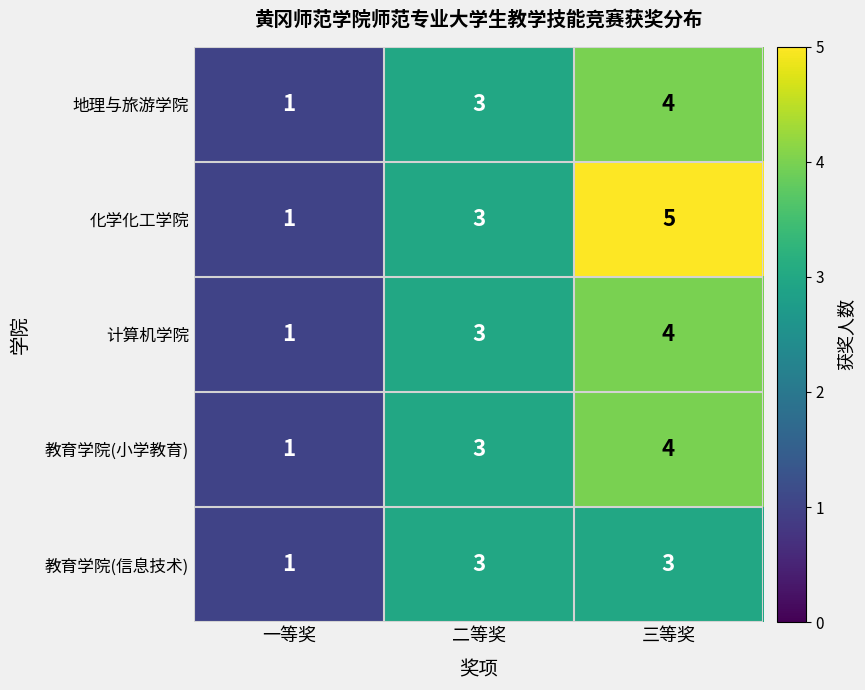

What is the greatest value displayed?

5